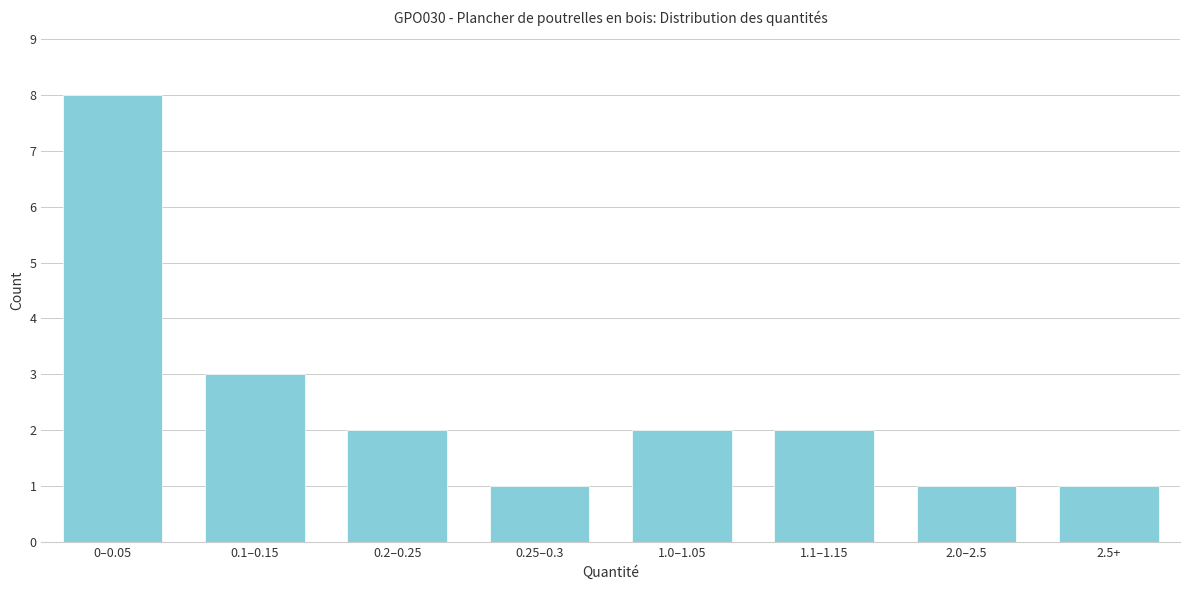

Reading left to right, what are all the values shown in this chart?

0–0.05=8	0.1–0.15=3	0.2–0.25=2	0.25–0.3=1	1.0–1.05=2	1.1–1.15=2	2.0–2.5=1	2.5+=1